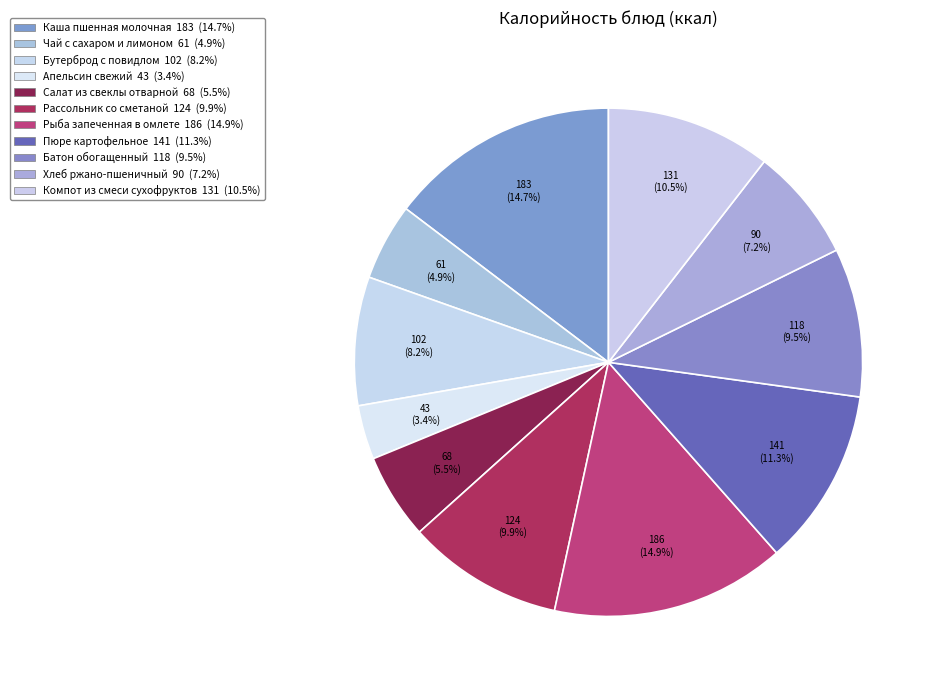

Approximately how many times larger is the value at Салат из свеклы отварной compared to Хлеб ржано-пшеничный?

0.8